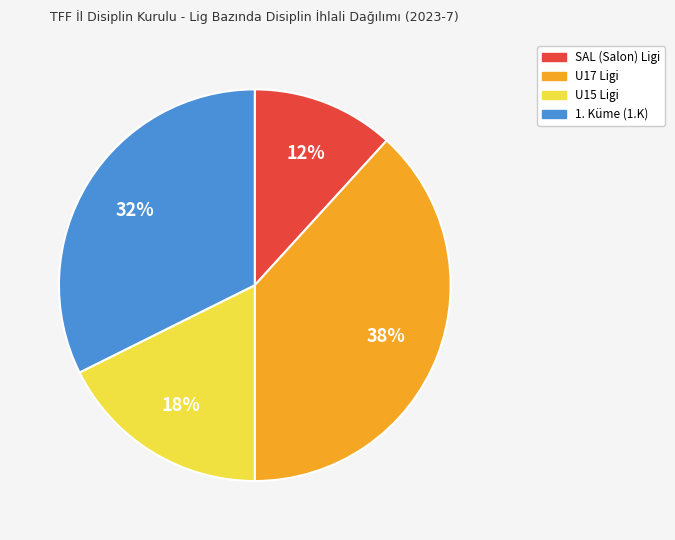

Does any single category account for the majority?

No